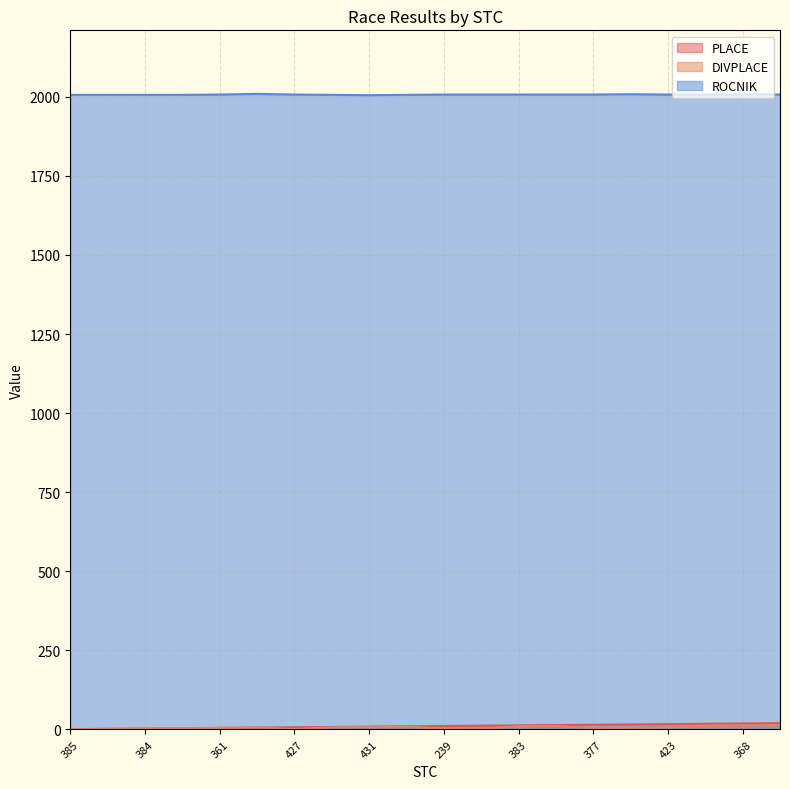

The PLACE series shows 17 at 423. True or false?

True